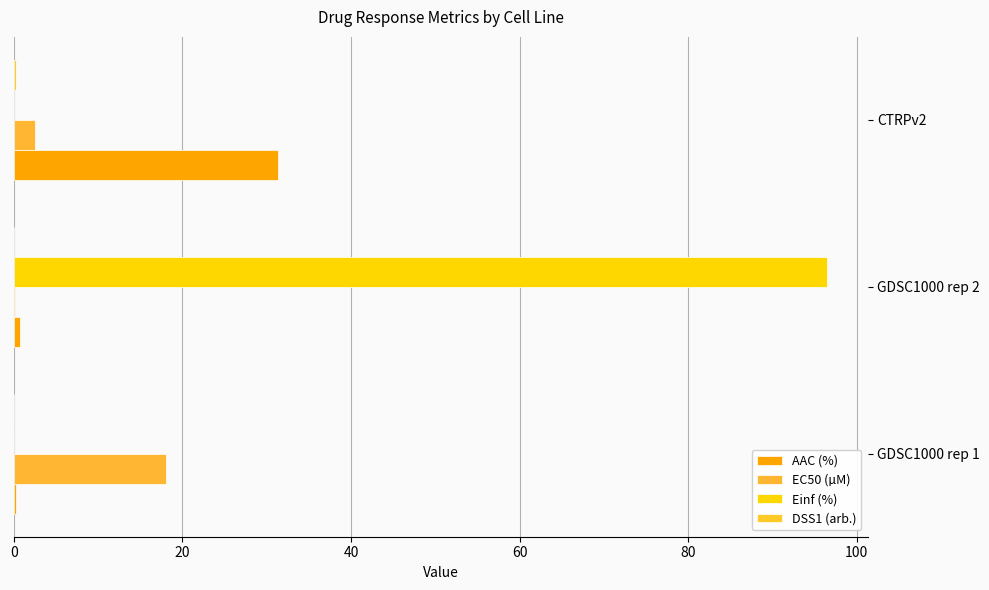

How many data points does each series have?

3